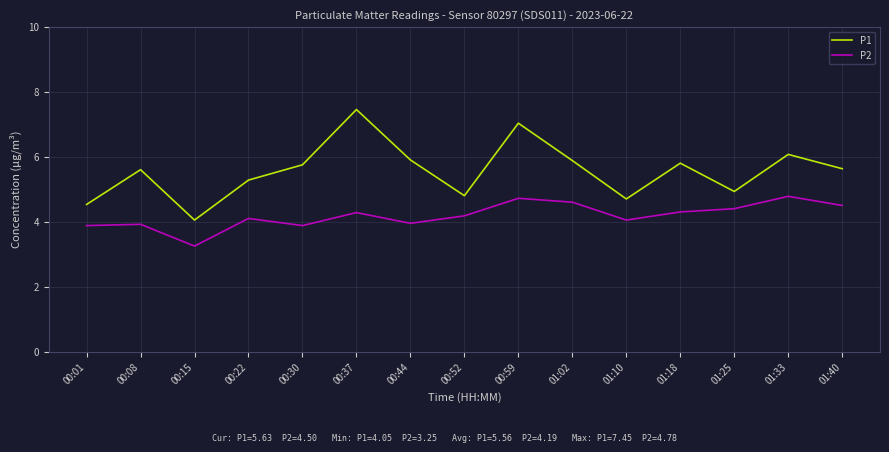

In P2, how many points are higher than both neighbors (excluding endpoints)?

5